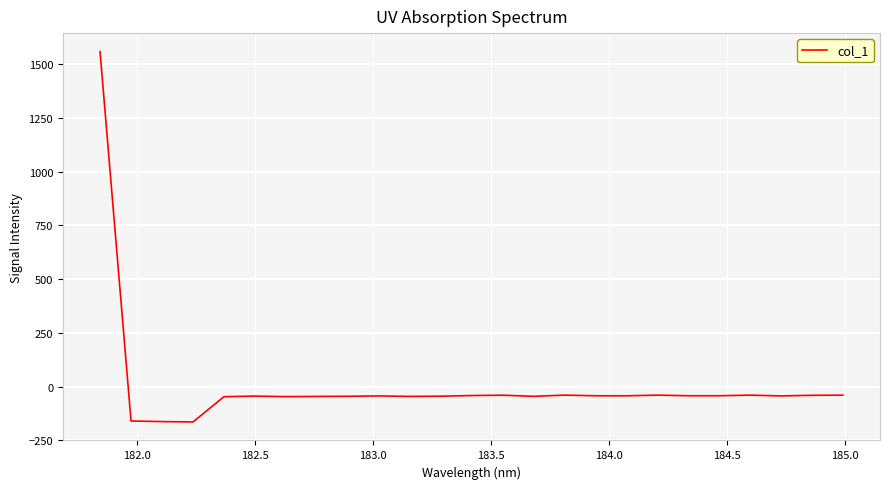

What is the difference between the maximum and minimum values?

1723.6